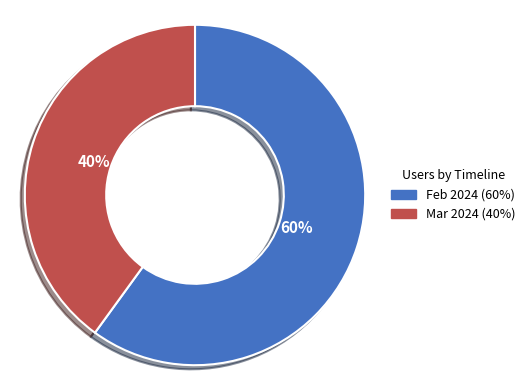

Is there any slice that represents more than half of the pie?

Yes